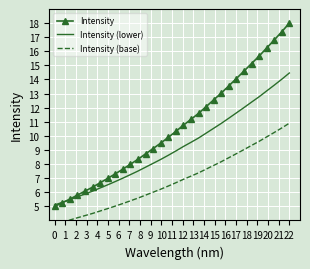

True or false: Intensity and Intensity (base) cross at least once.

False